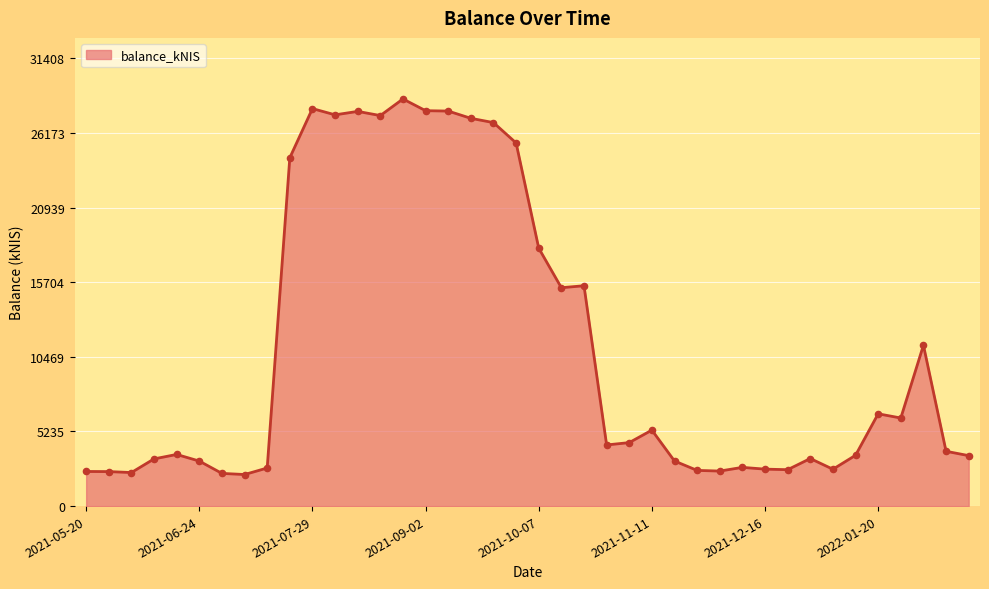

What is the difference between the maximum and minimum values?

26338.9